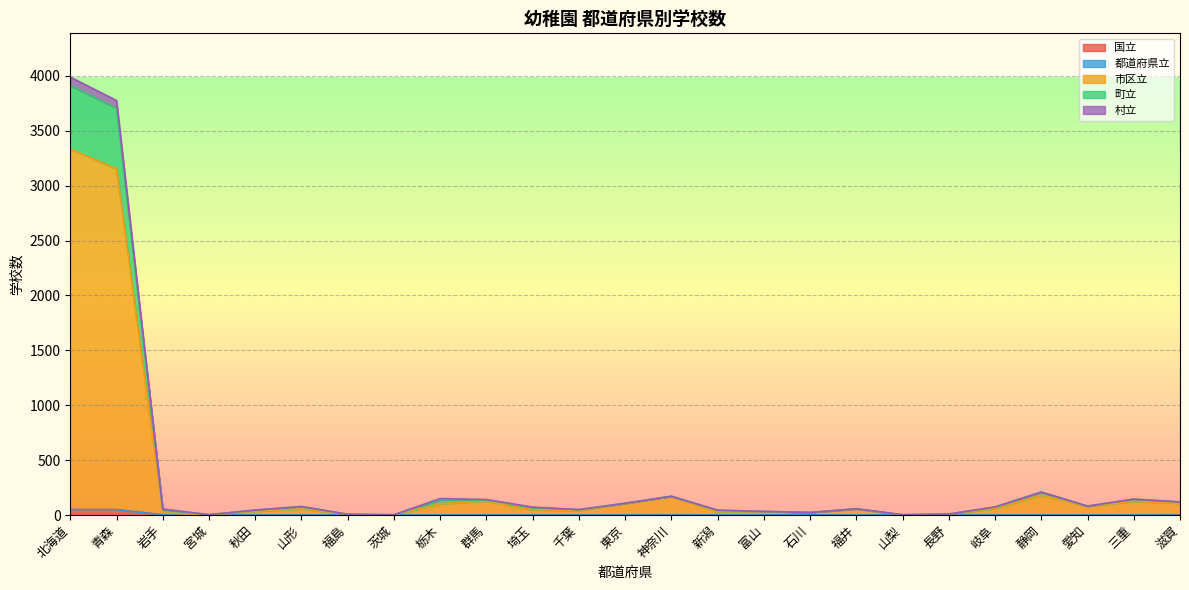

What is the maximum value for 都道府県立?

1